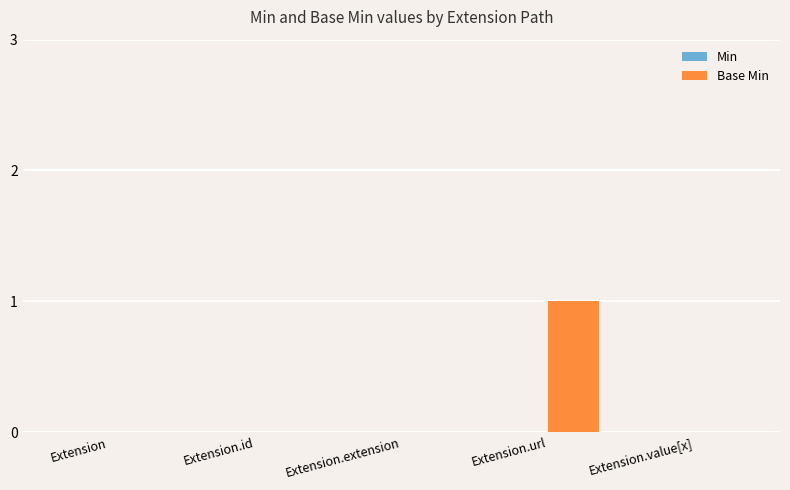

True or false: the data shows 0 at Extension.value[x].

True